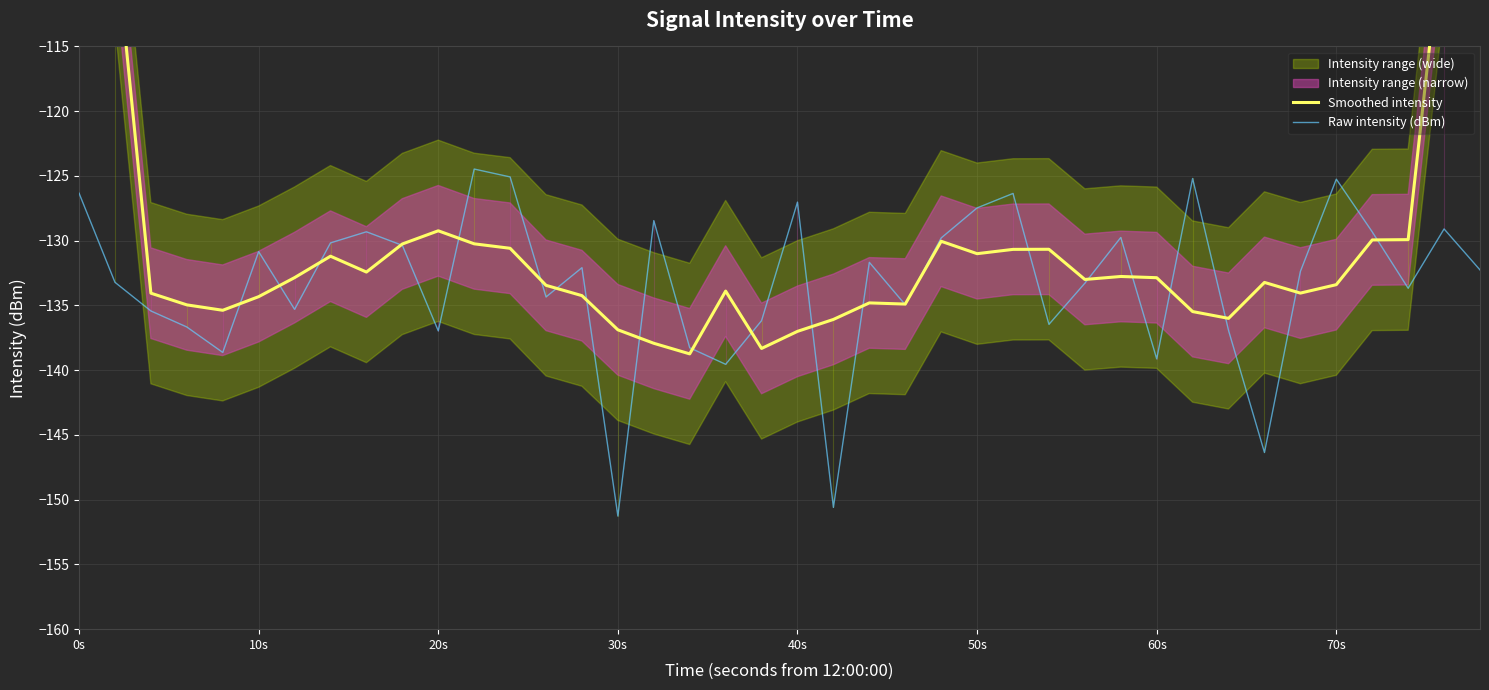

At how many categories does at least one series exceed -149?

40